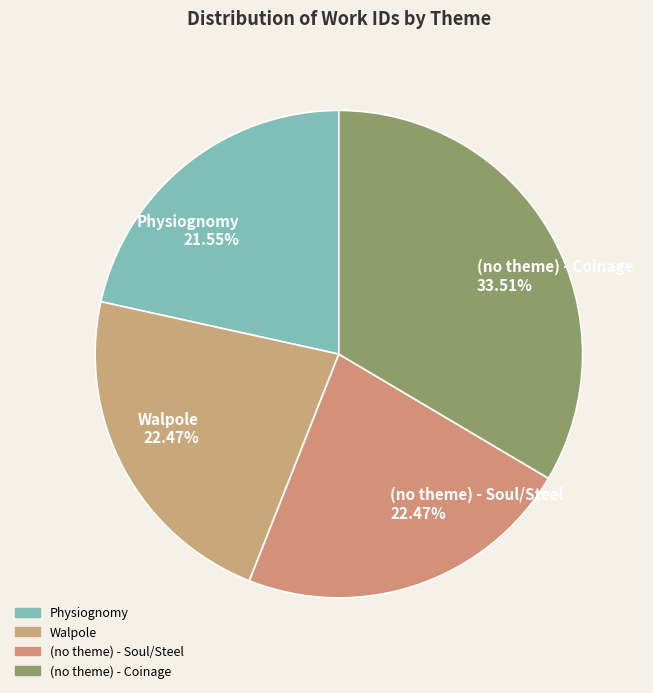

What is the smallest slice in the pie chart?

Physiognomy